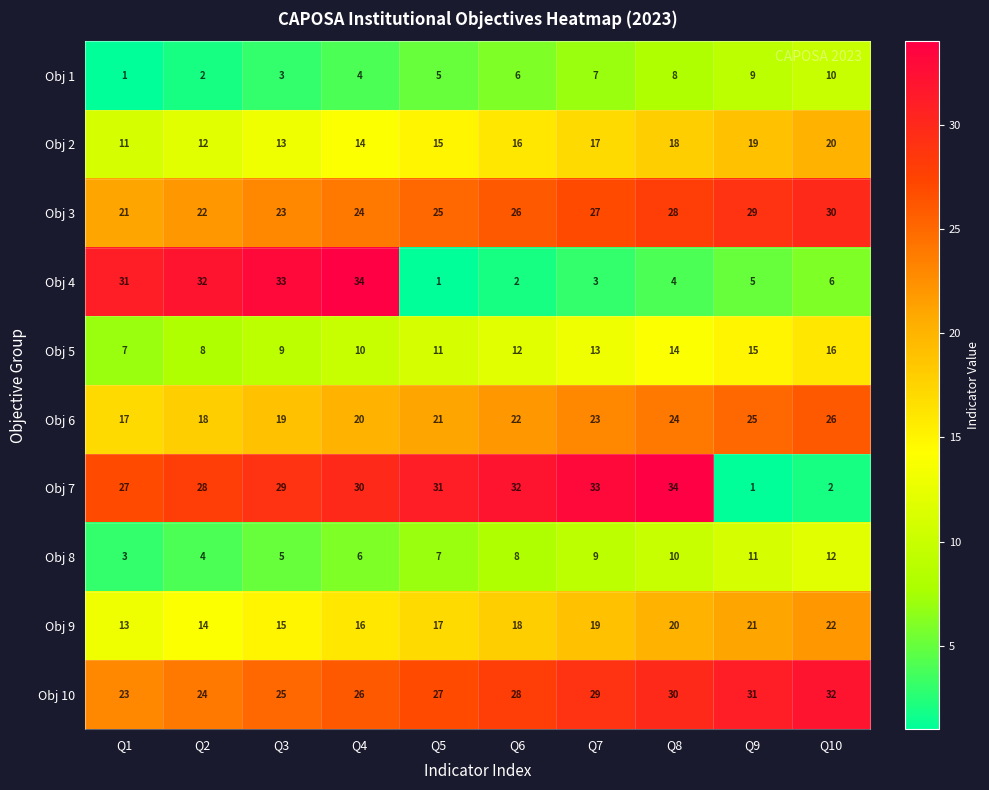

What is the difference between the maximum and minimum values in the Obj 7 series?

33